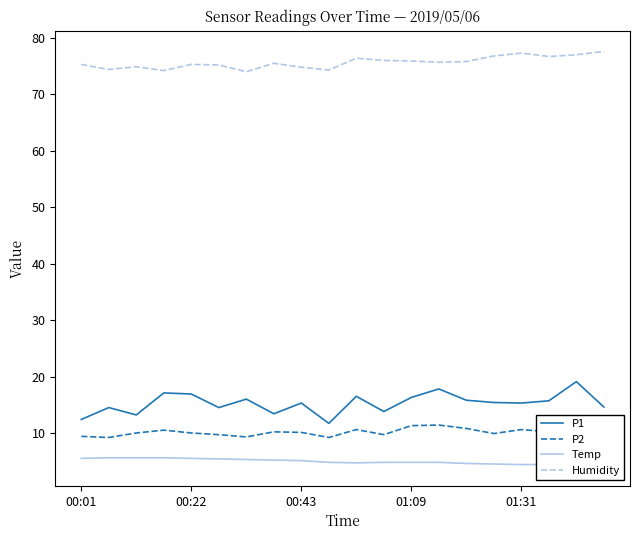

Count the number of data series in this chart.

4